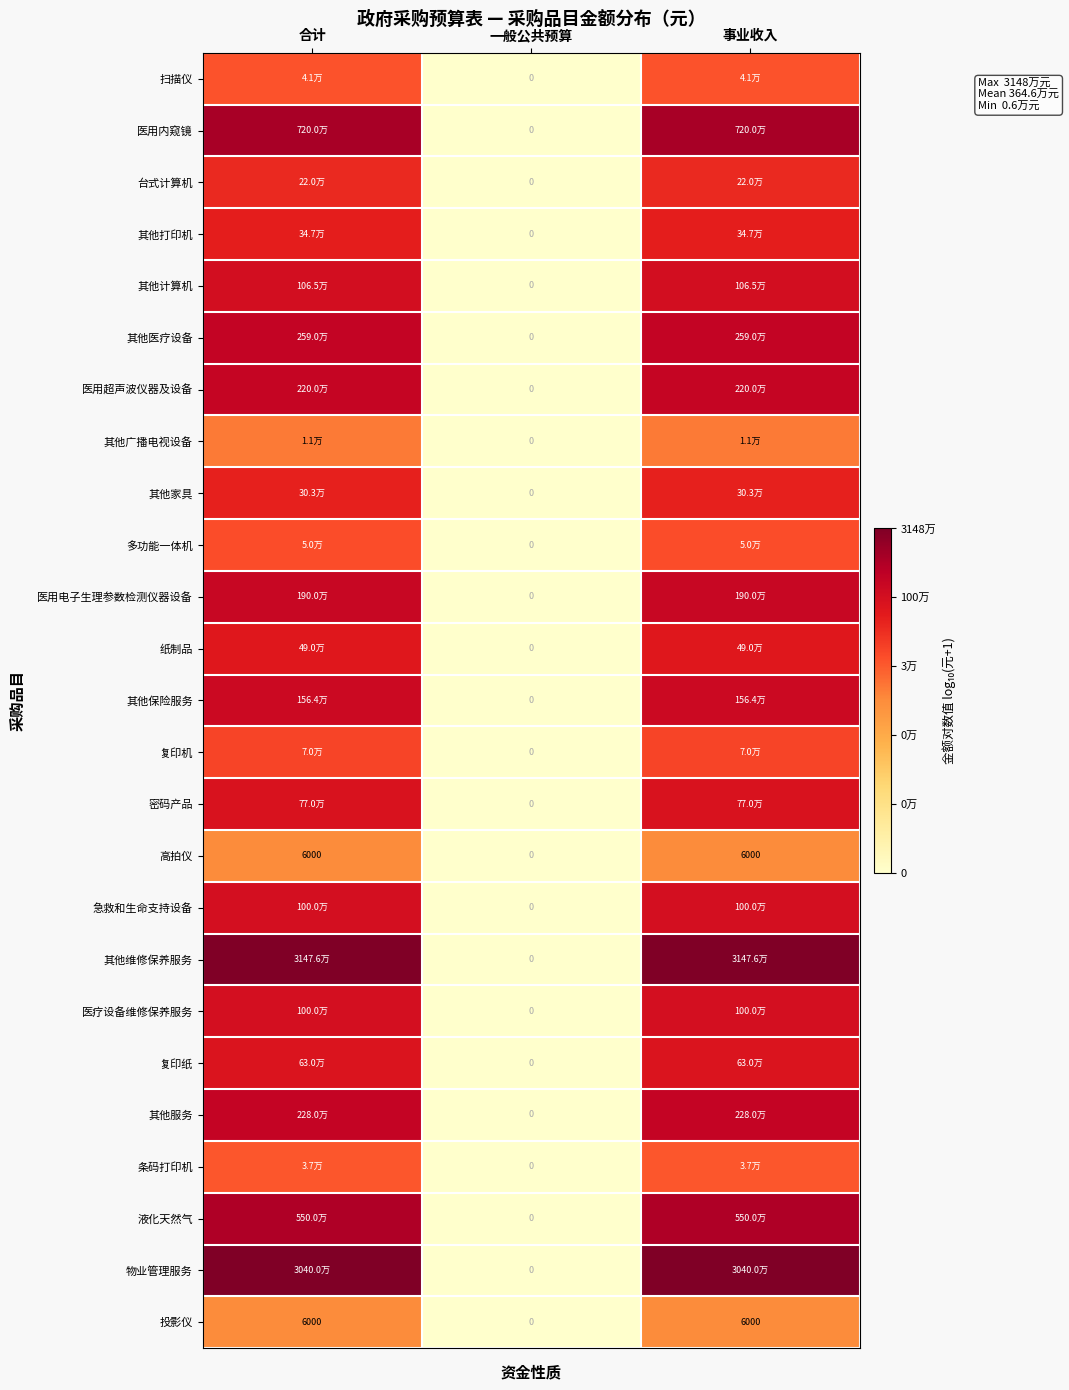

How many values in the 高拍仪 series are below 6000?

1